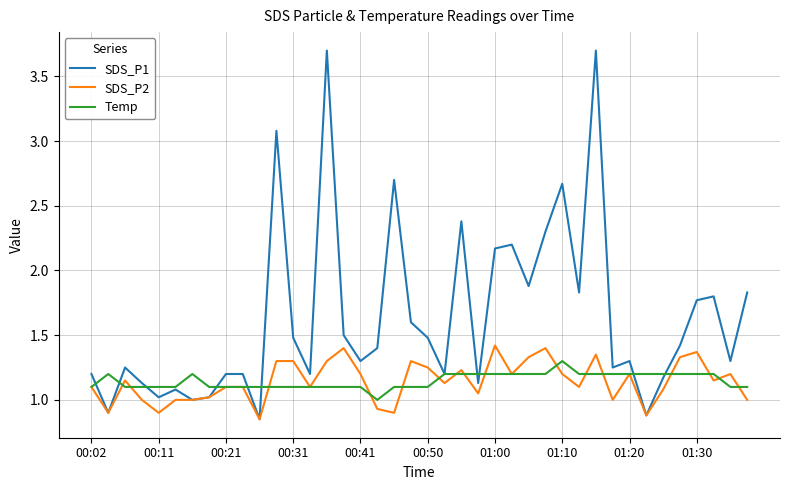

After their last crossing, which series has the higher values: SDS_P1 or Temp?

SDS_P1